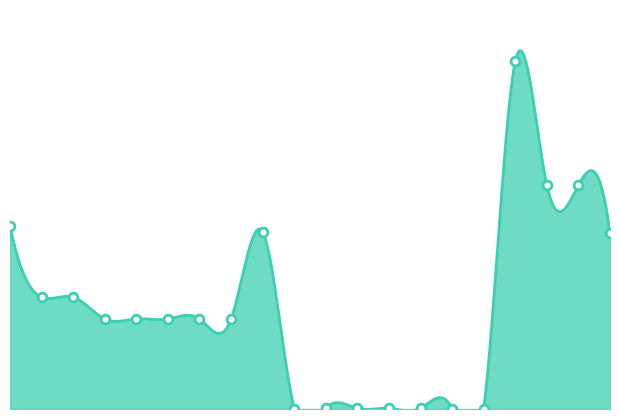

Approximately how many times larger is the value at 287682235 compared to 239792196?

132.5